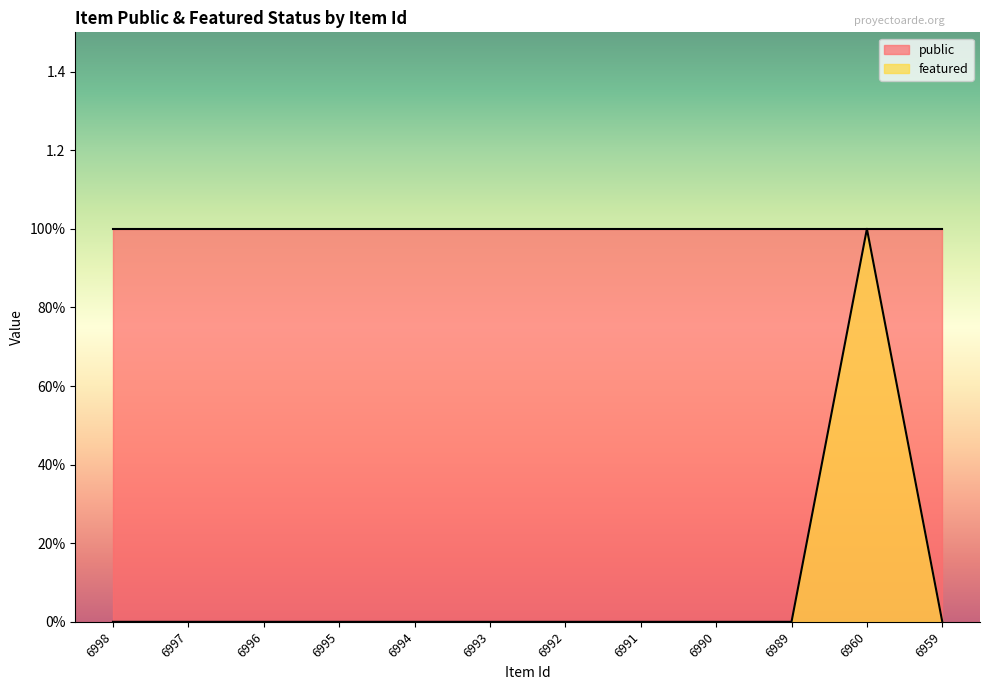

Which category has the highest value across all series?

6960